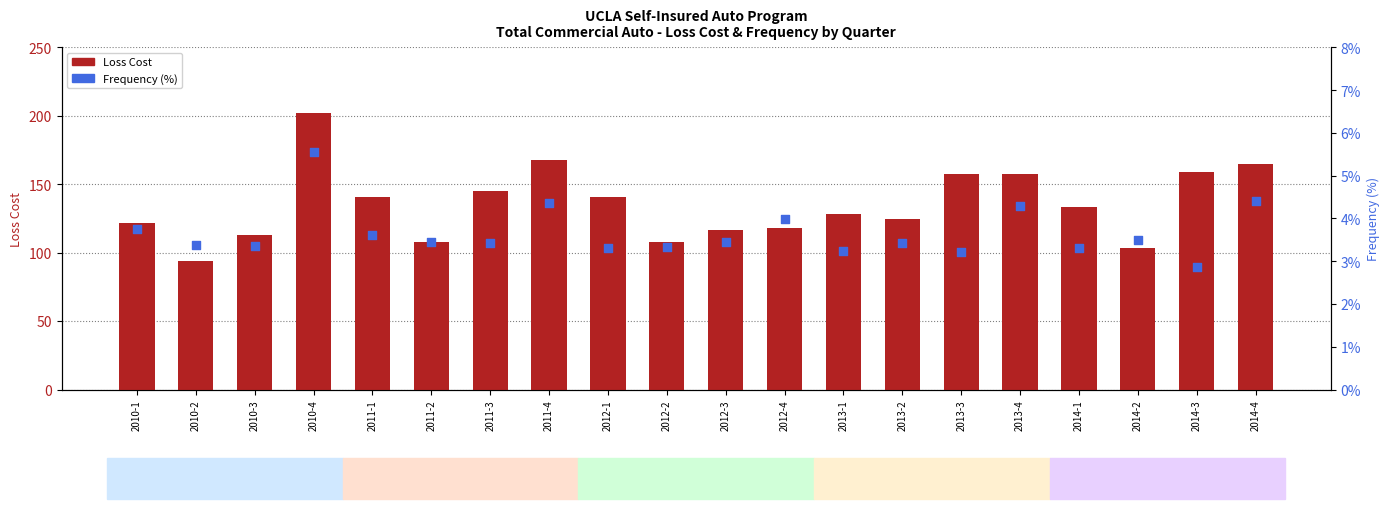

What is the total value across all series at 2014-3?

161.5